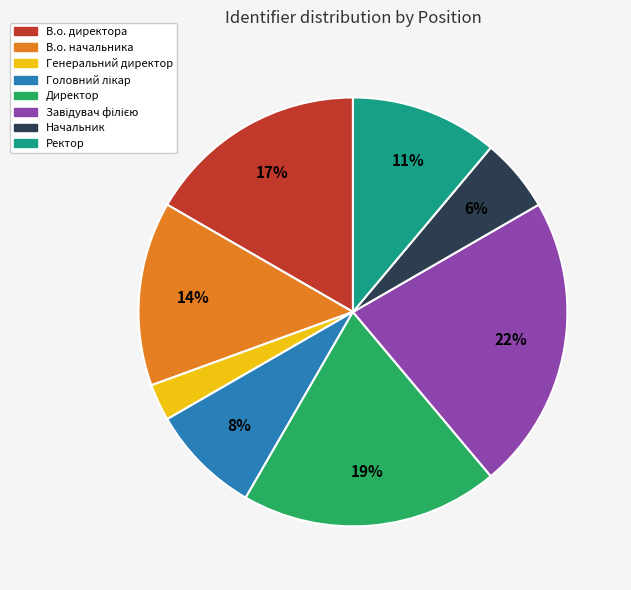

Is there any slice that represents more than half of the pie?

No